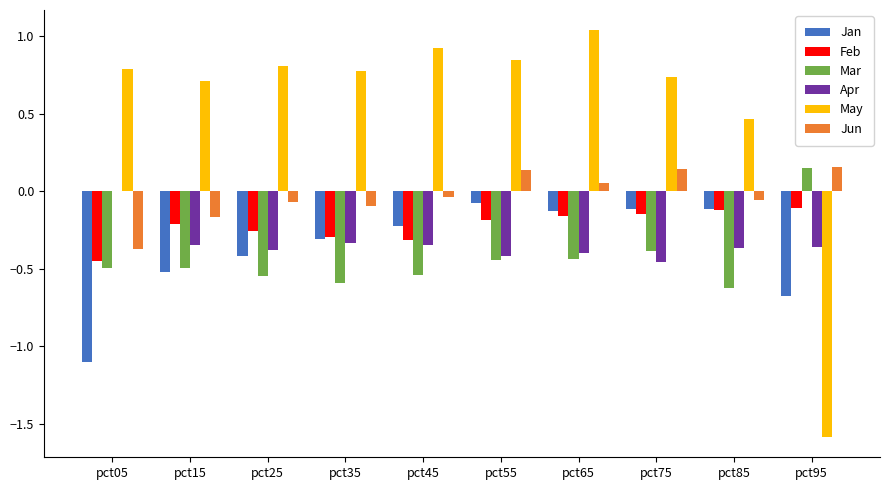

What is the total value across all series at pct25?

-0.9